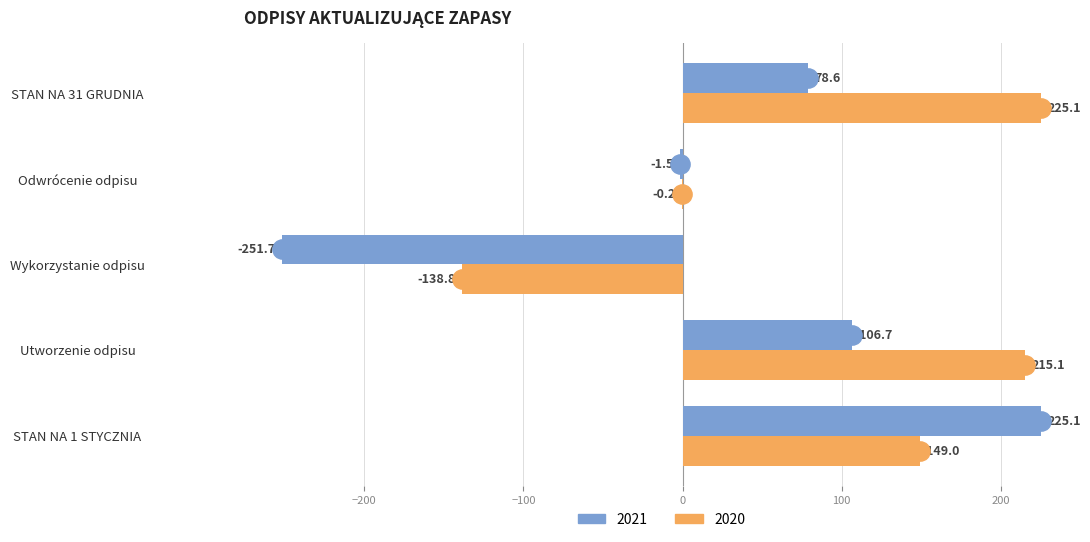

Which series changed the most between Wykorzystanie odpisu and STAN NA 31 GRUDNIA?

2020